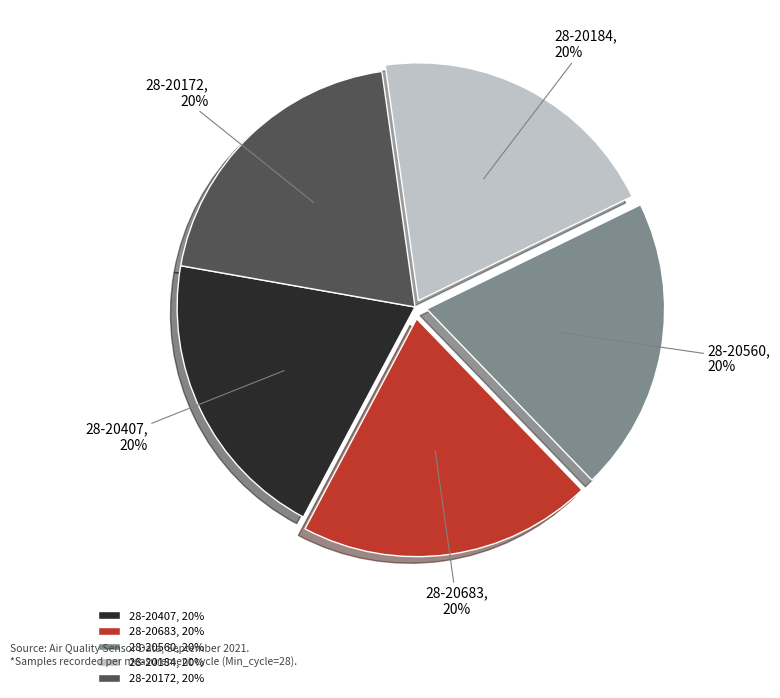

To the nearest percent, what is the average slice percentage?

20%